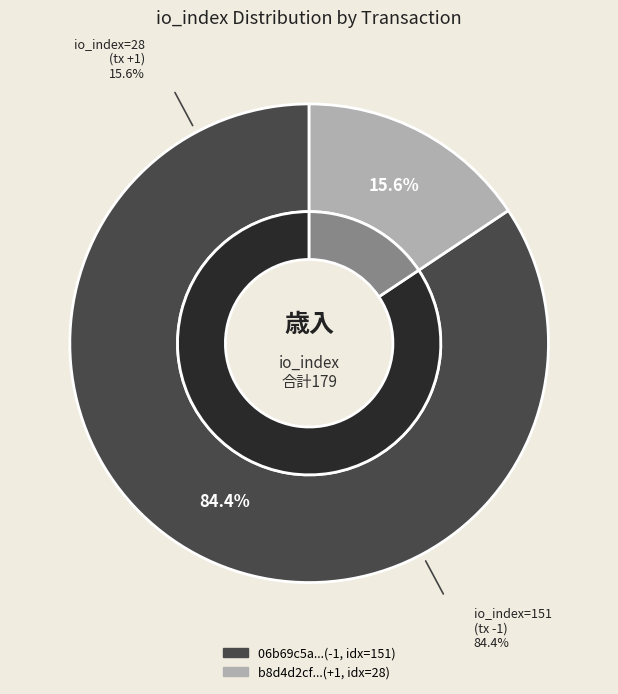

Is there a majority slice in this chart?

Yes